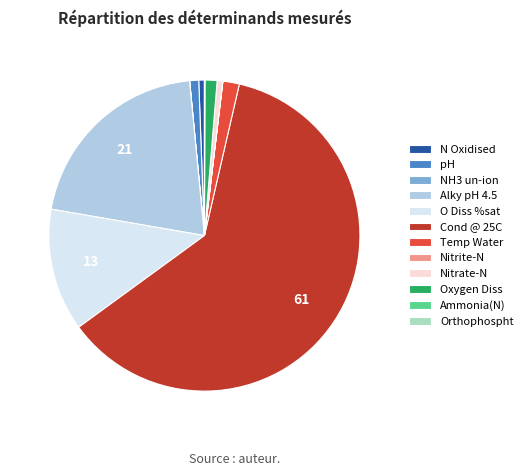

True or false: Cond @ 25C accounts for 69% of the total.

False